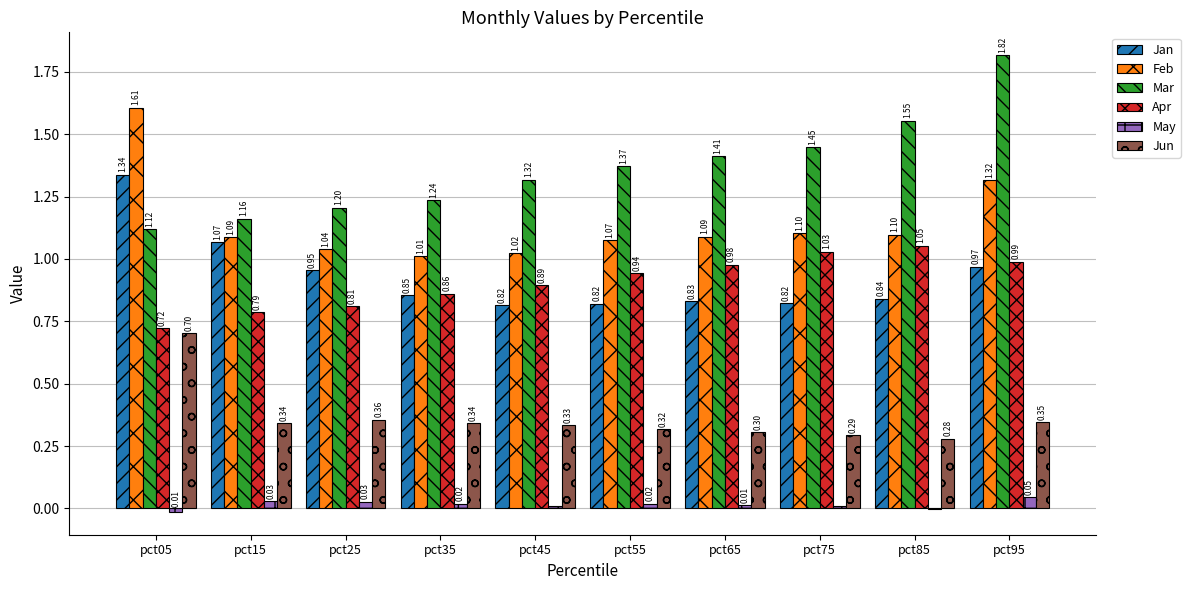

Is the value of Feb at pct25 greater than the value of Mar at pct45?

No